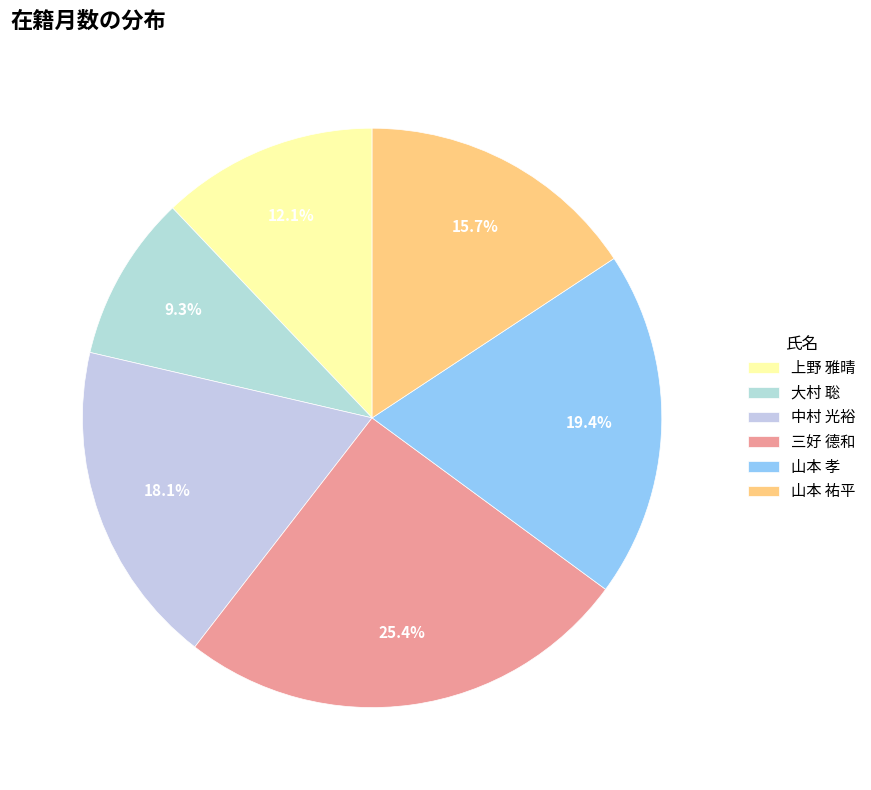

True or false: 山本 祐平 accounts for 16% of the total.

True